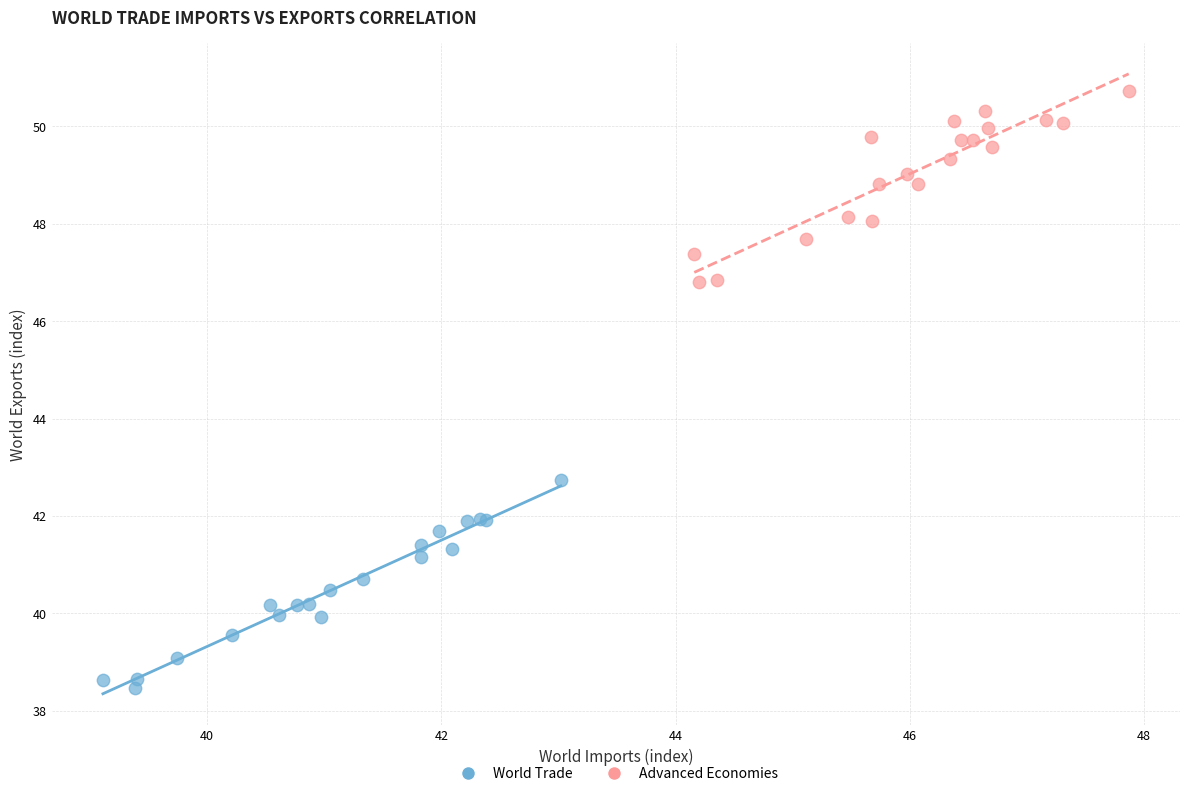

Which series has the largest Y range (max minus min)?

World Trade